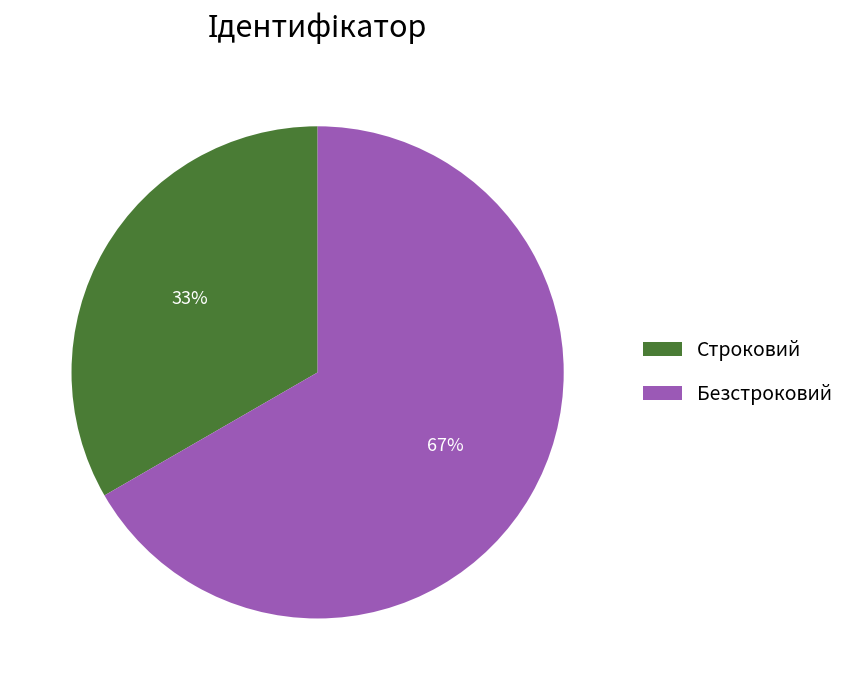

Is it true that Безстроковий is 79% of the pie?

False